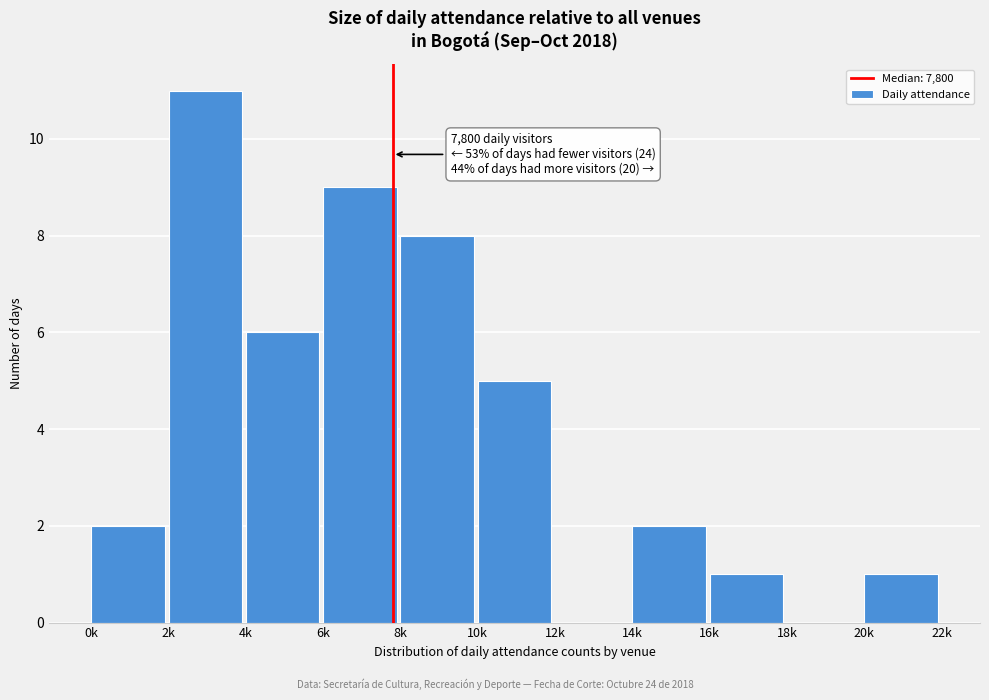

Reading right to left, transcribe all the data shown in this chart.

20k=1	18k=0	16k=1	14k=2	12k=0	10k=5	8k=8	6k=9	4k=6	2k=11	0k=2